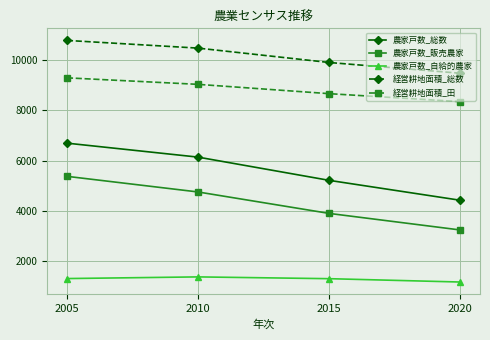

True or false: 農家戸数_自給的農家 and 経営耕地面積_総数 cross at least once.

False